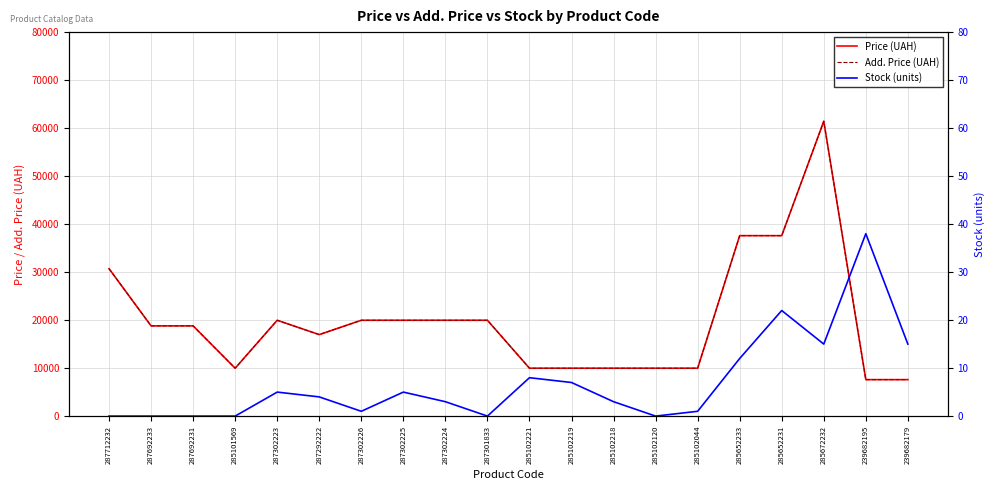

Read the Price (UAH) value at 285102218.

9975.0